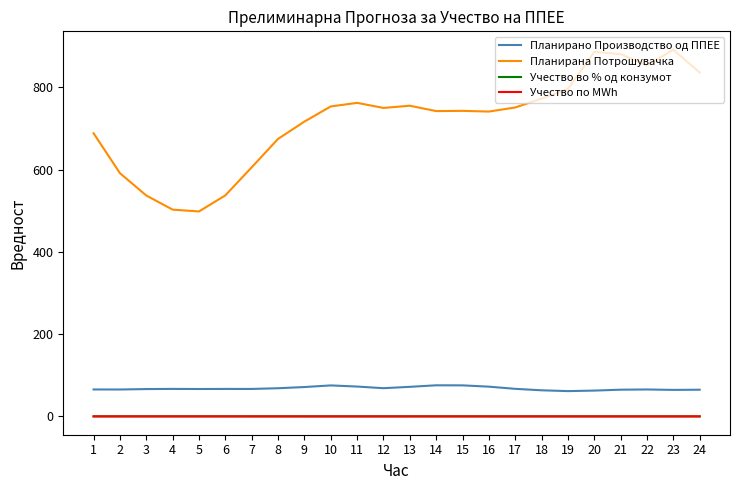

Where is the first local maximum for Планирана Потрошувачка?

11